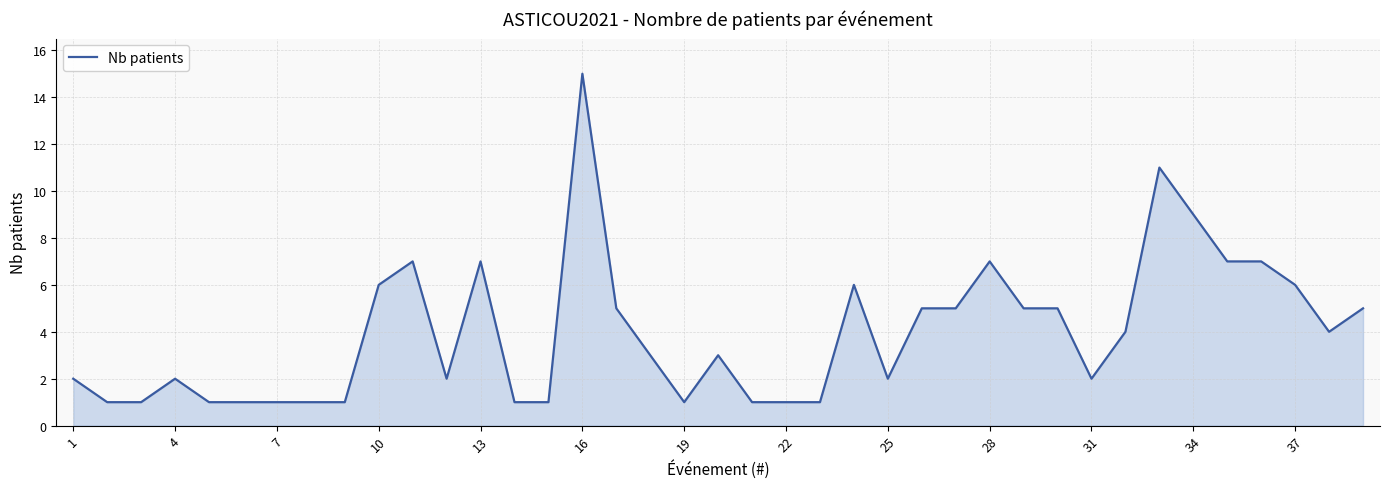

What is the greatest value displayed?

15